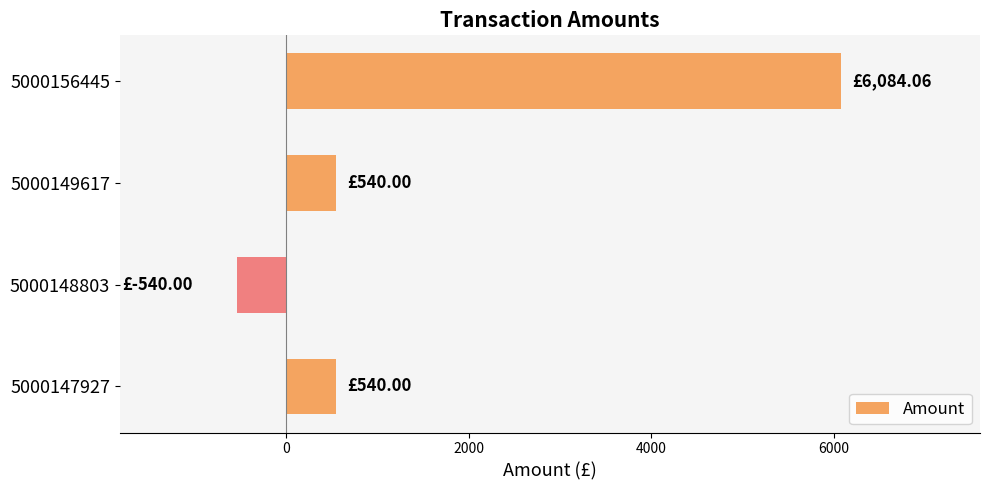

Are the bars horizontal?

Yes